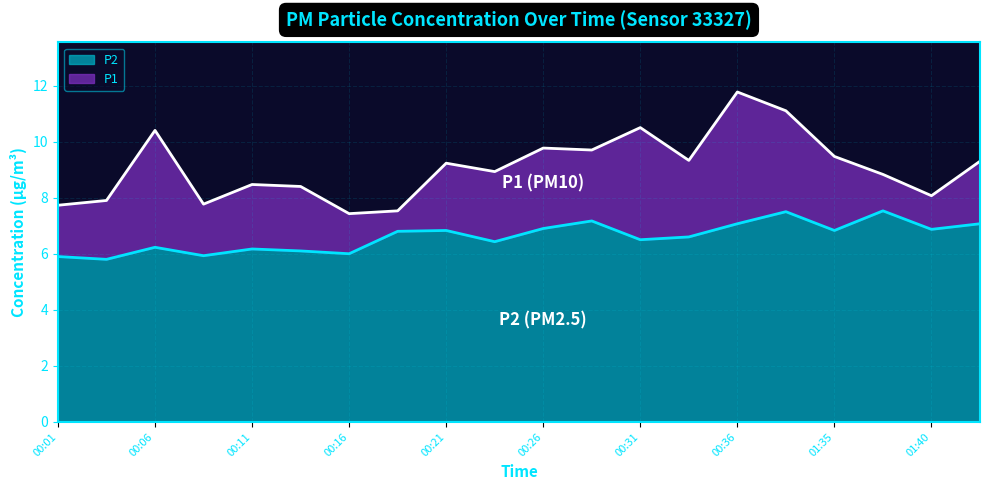

True or false: P2 and P1 intersect in this chart.

False